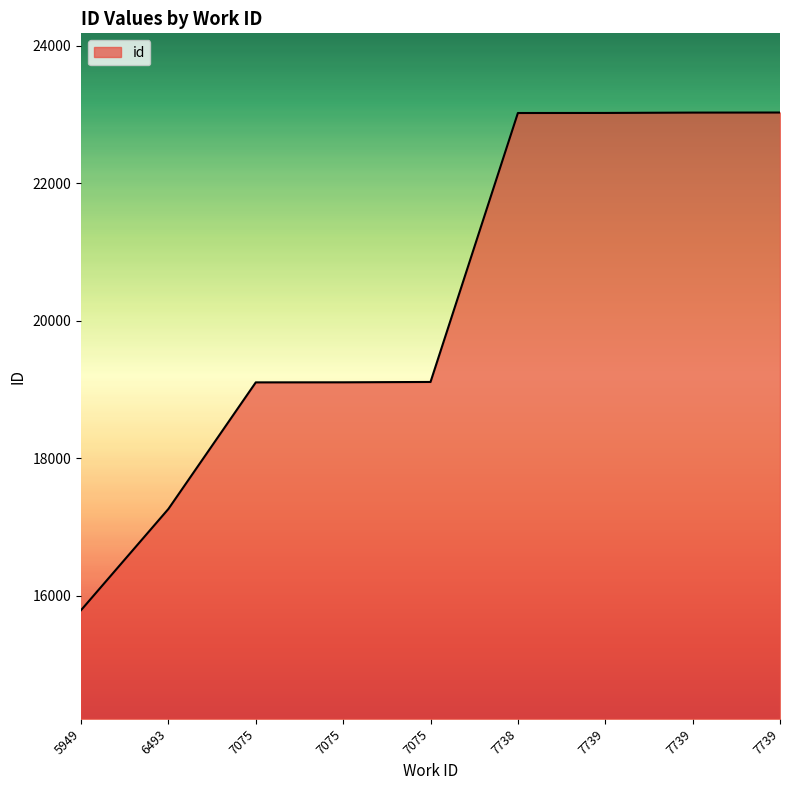

True or false: the data shows 29299 at 7075.

False